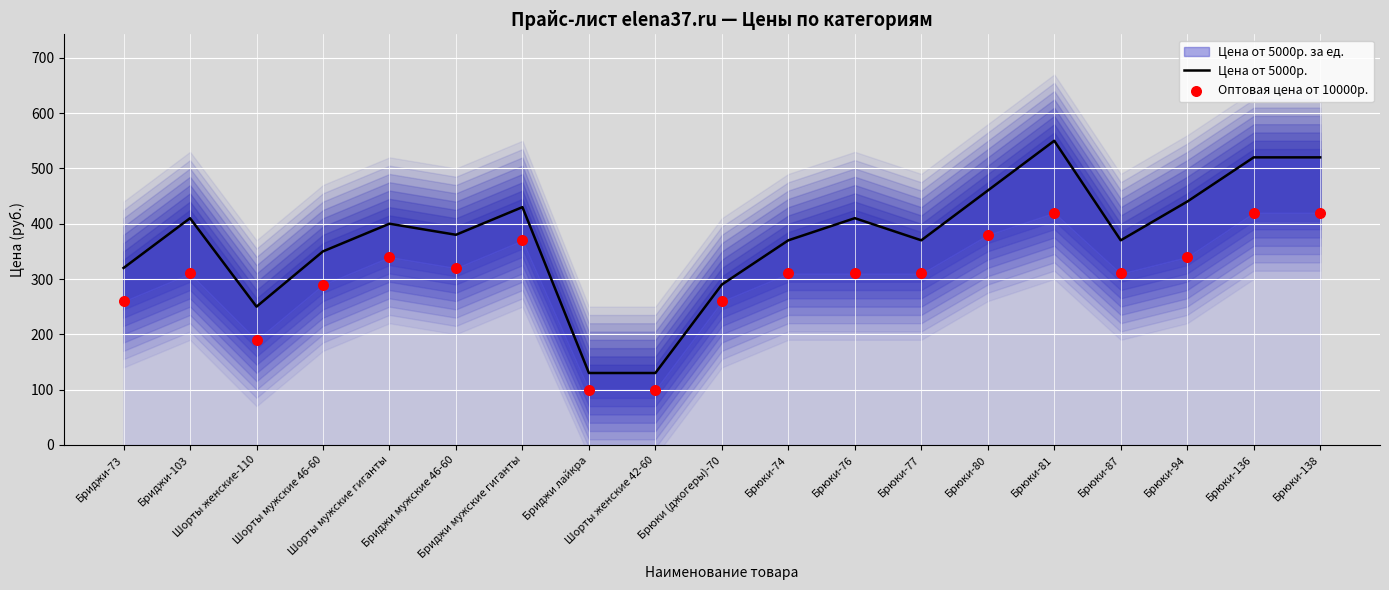

At which category is the sum across all series the highest?

Брюки-81